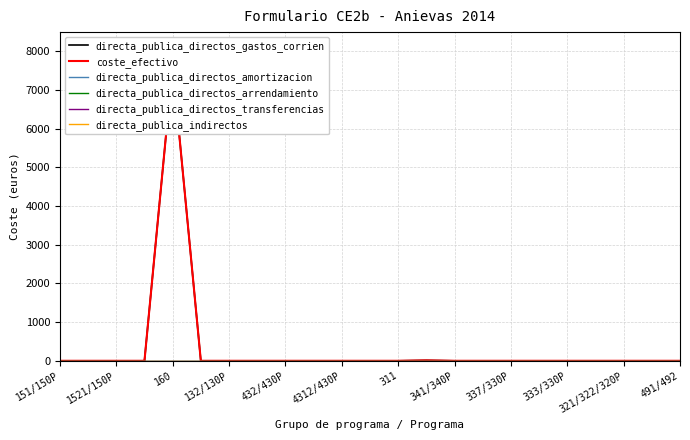

Does the chart display data point markers on the line(s)?

No